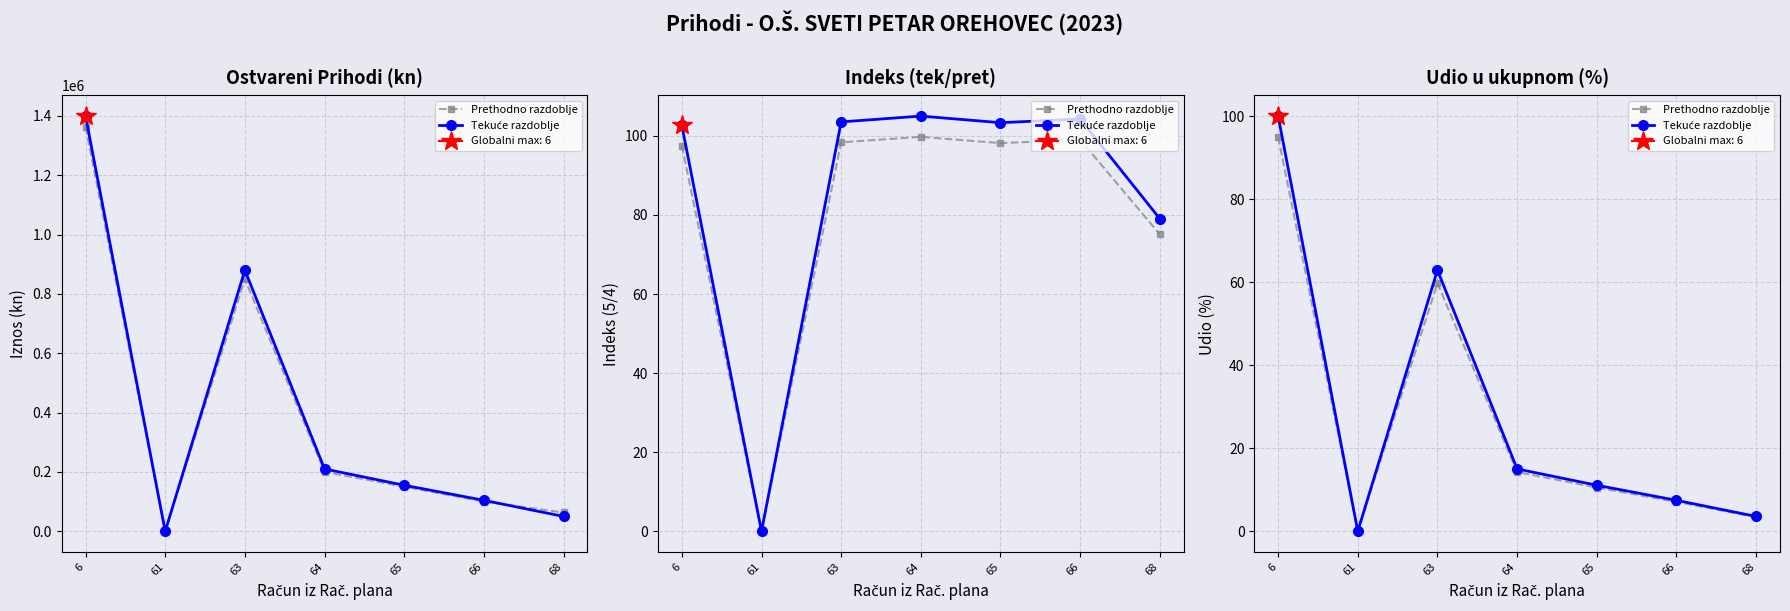

Reading left to right, extract all data points from this chart.

Prethodno razdoblje: 6=95.0	61=0.0	63=59.7	64=14.3	65=10.5	66=7.1	68=3.4
Tekuće razdoblje: 6=100.0	61=0.0	63=62.9	64=15.0	65=11.1	66=7.5	68=3.6